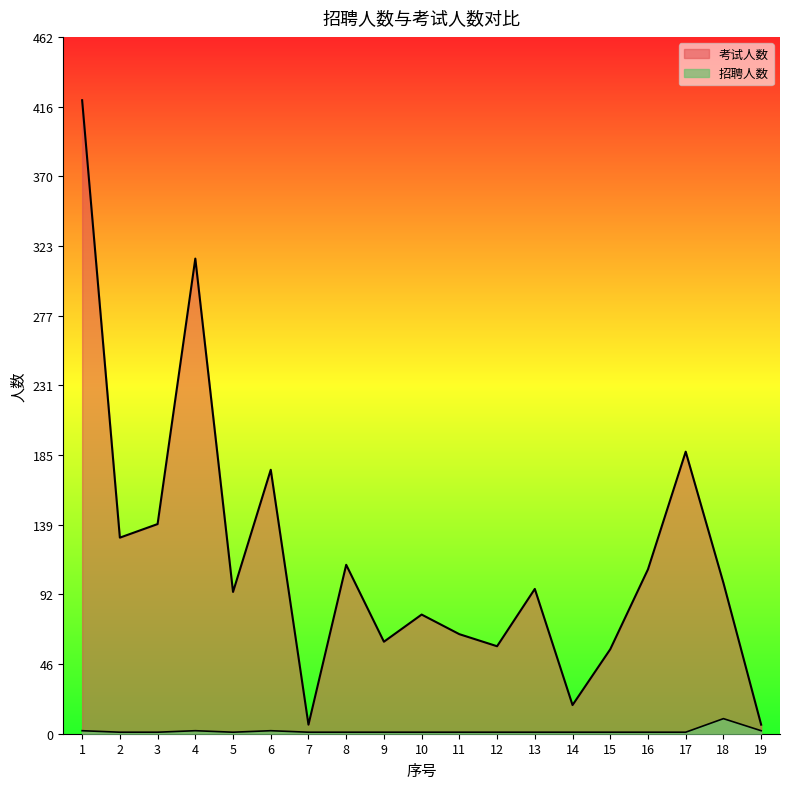

Where is 招聘人数 nearest to the value 5?

1